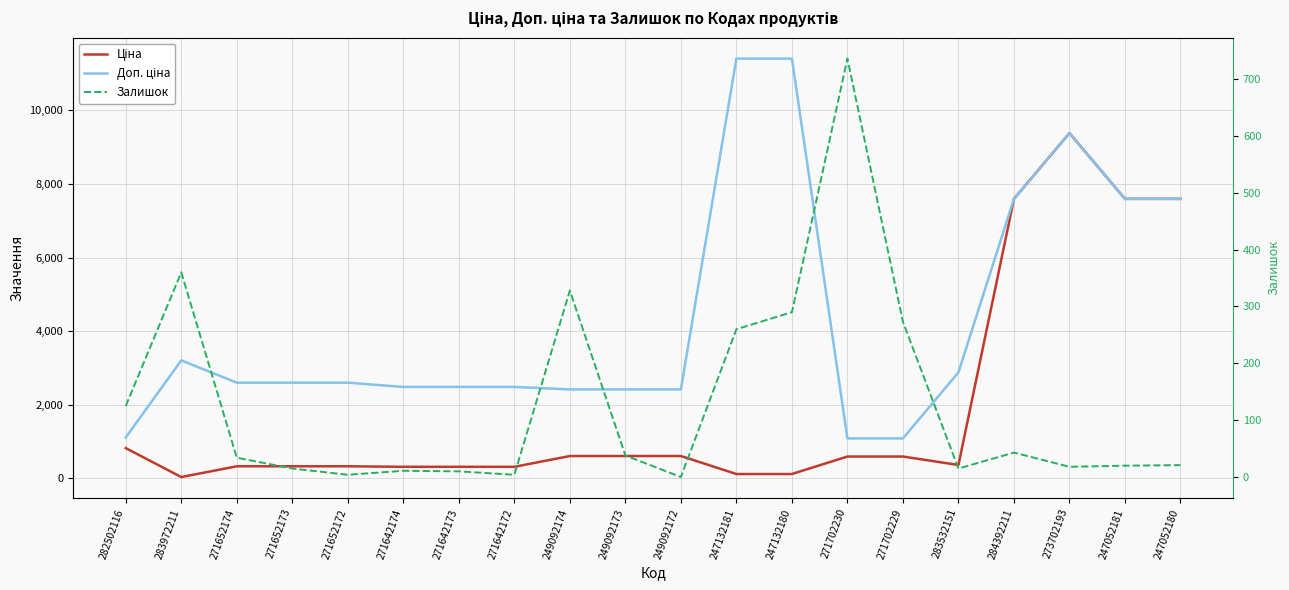

How many distinct data groups are displayed?

3